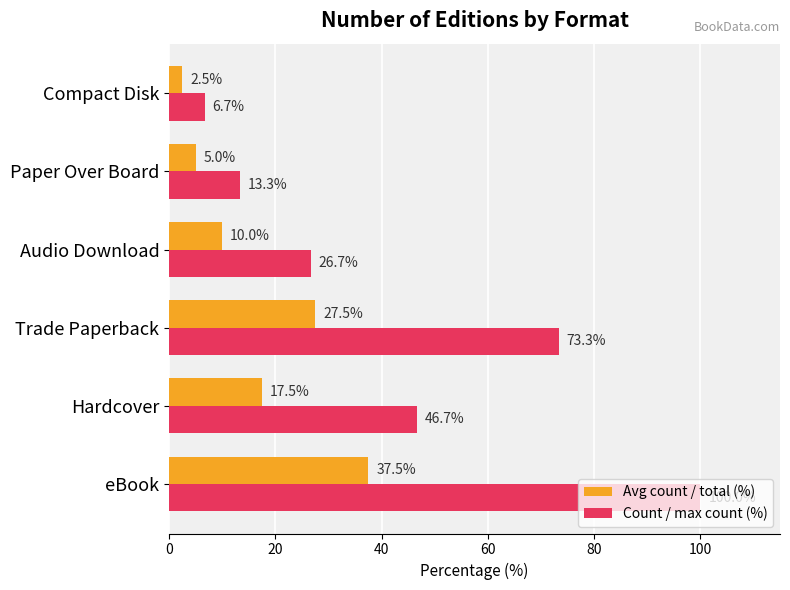

What is the sum of the Count / max count (%) values at Compact Disk and eBook?

106.7